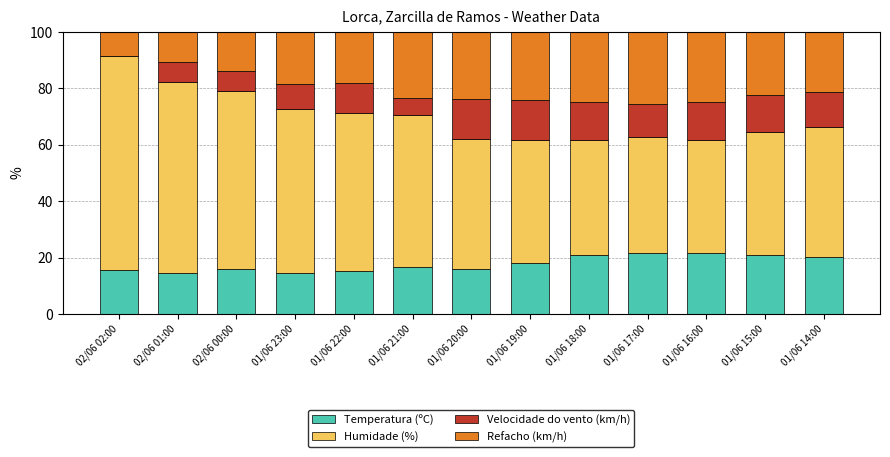

What is the total value across all series at 01/06 15:00?

100.0